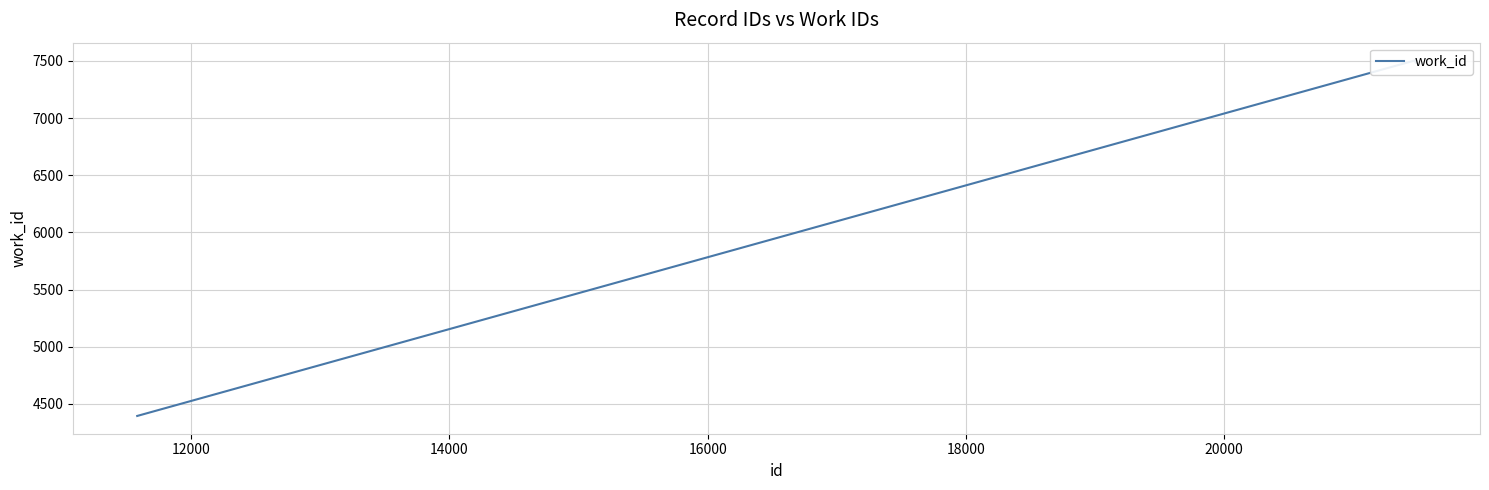

Count the number of data series in this chart.

1